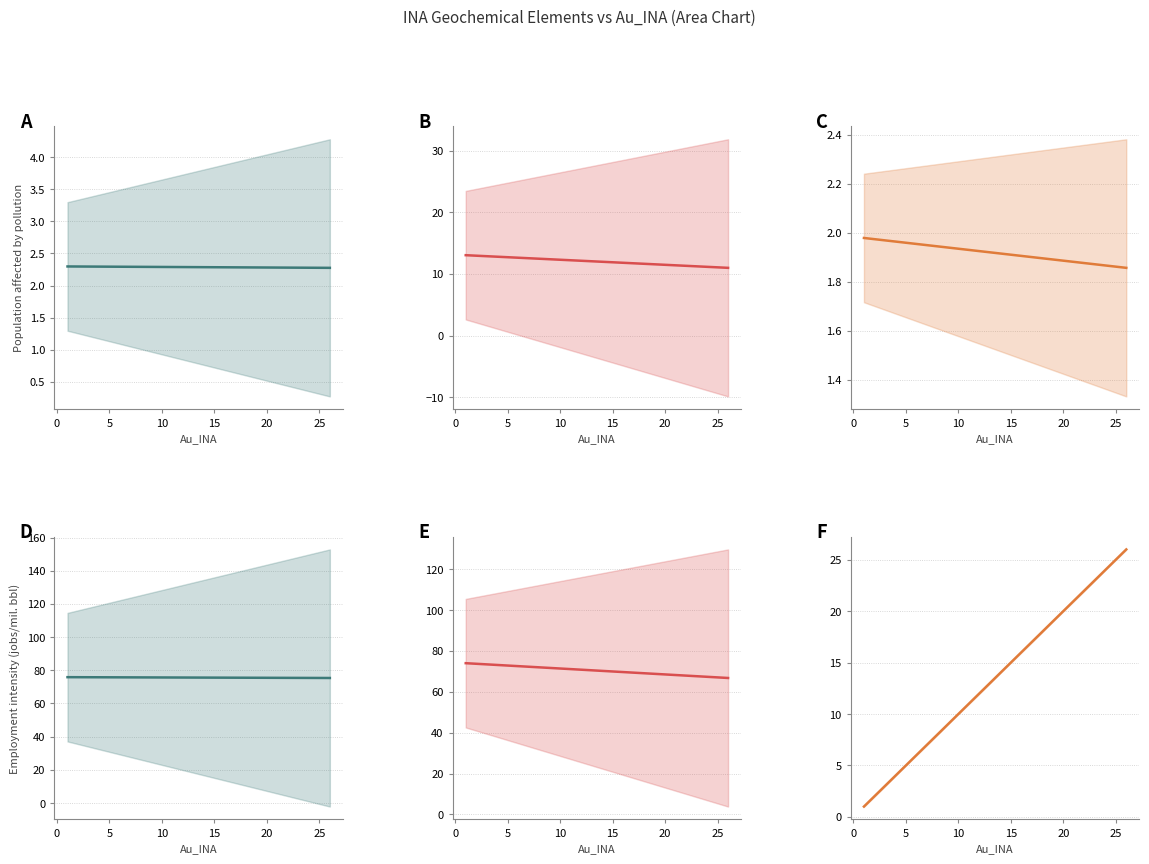

True or false: Fe_INA and As_INA intersect in this chart.

False